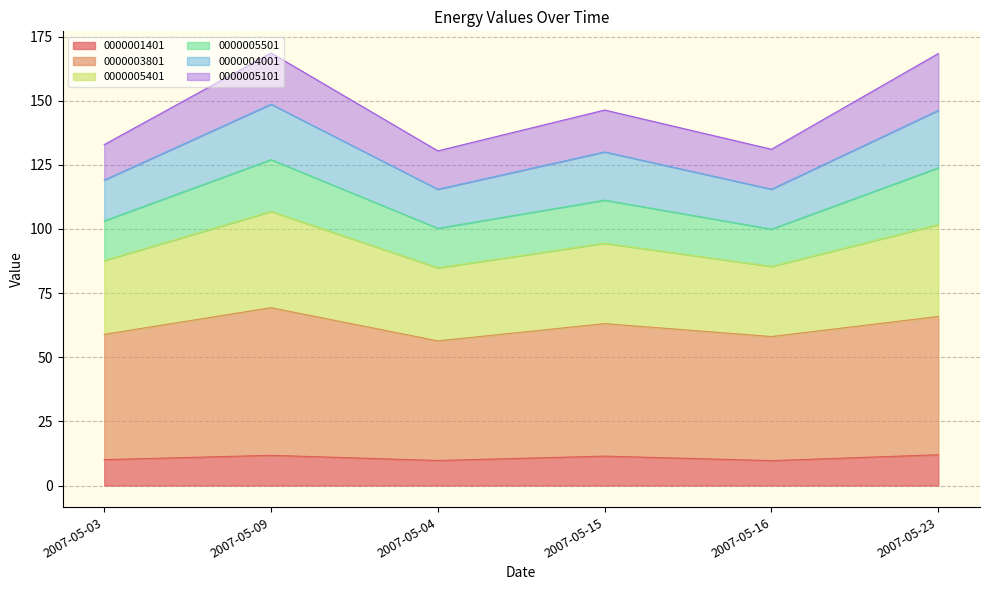

What is the label of the 5th point from the left?

2007-05-16